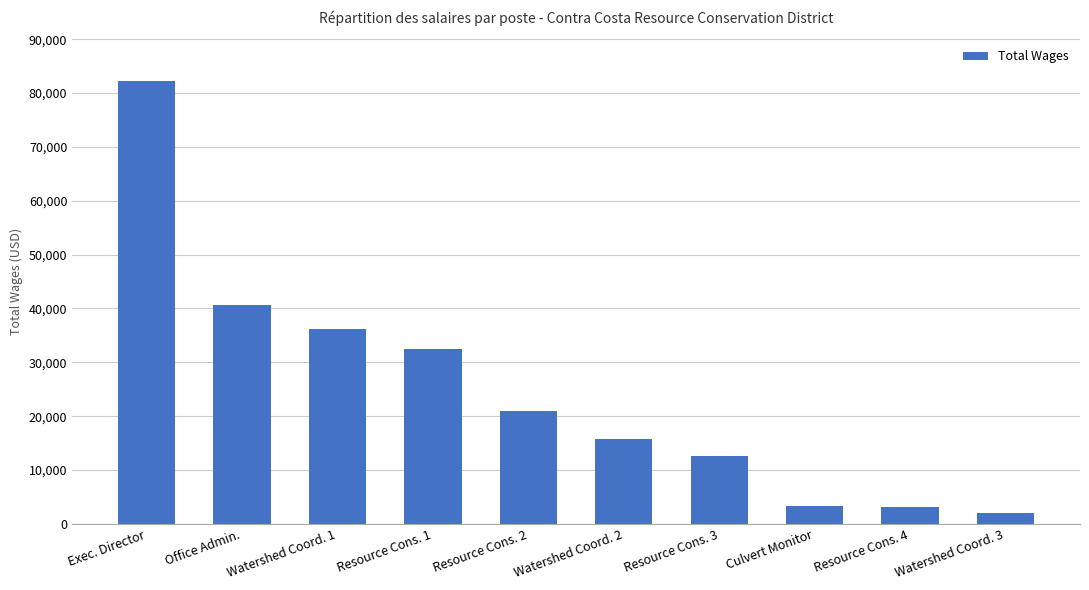

What value does the data have at Resource Cons. 4?

3225